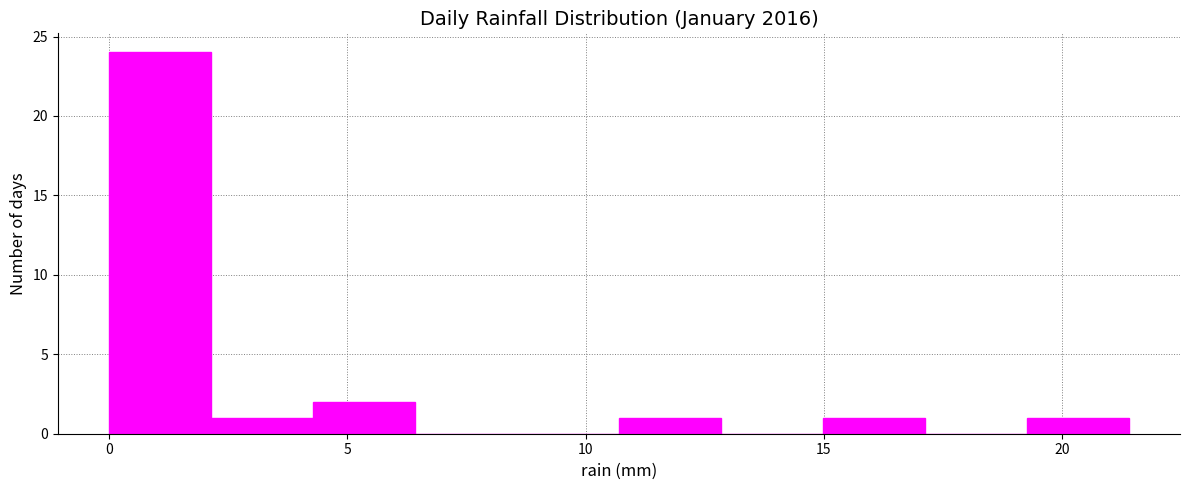

Reading left to right, transcribe this chart: for each bar, give the range it covers on the x-axis and its height. Neither the bar edges nor the heights are printed on the chart, so give them approximately, as read against the axes.

0.0 to 2.0: 24
2.0 to 4.5: 1
4.5 to 6.5: 2
6.5 to 8.5: 0
8.5 to 10.5: 0
10.5 to 13.0: 1
13.0 to 15.0: 0
15.0 to 17.0: 1
17.0 to 19.5: 0
19.5 to 21.5: 1